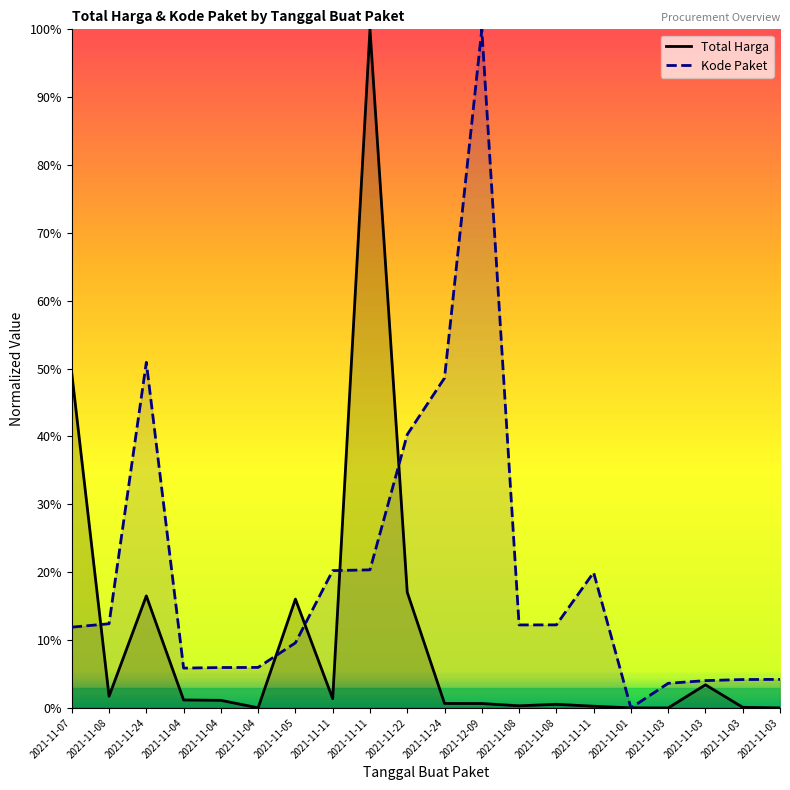

How many data points does each series have?

20